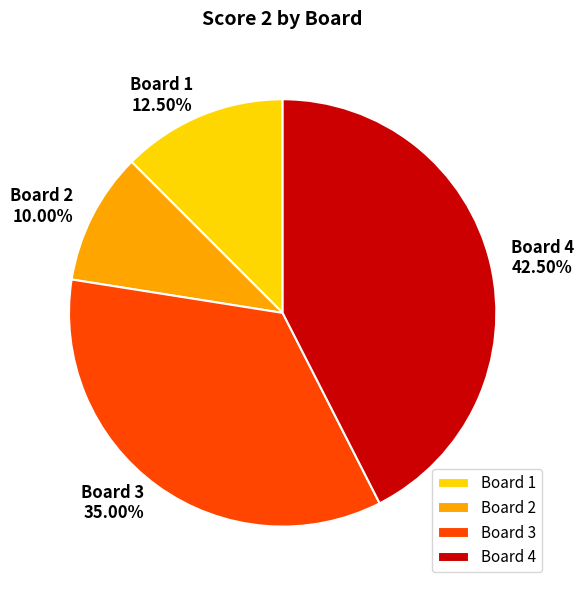

Count the number of slices in the pie.

4